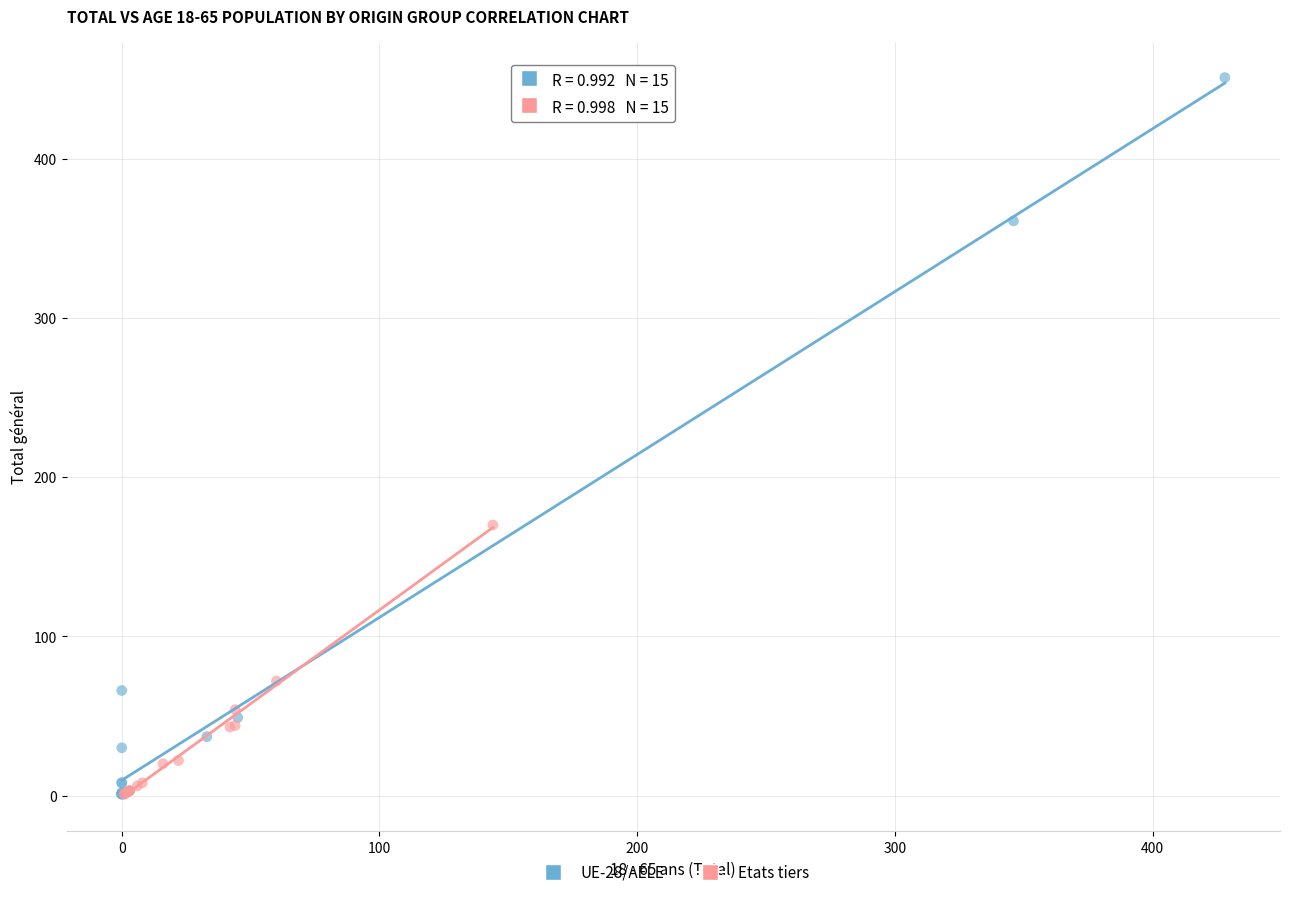

Which series reaches the maximum Y coordinate?

UE-28/AELE